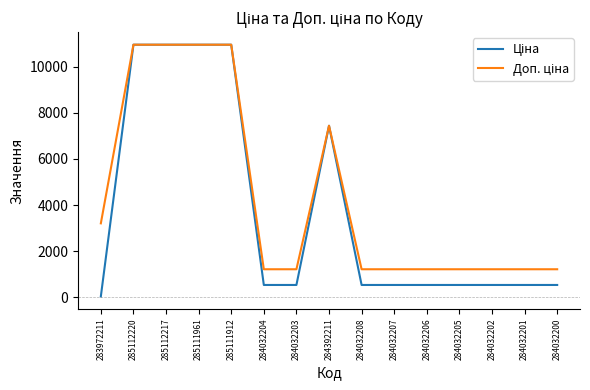

What is the greatest value displayed?

10964.4